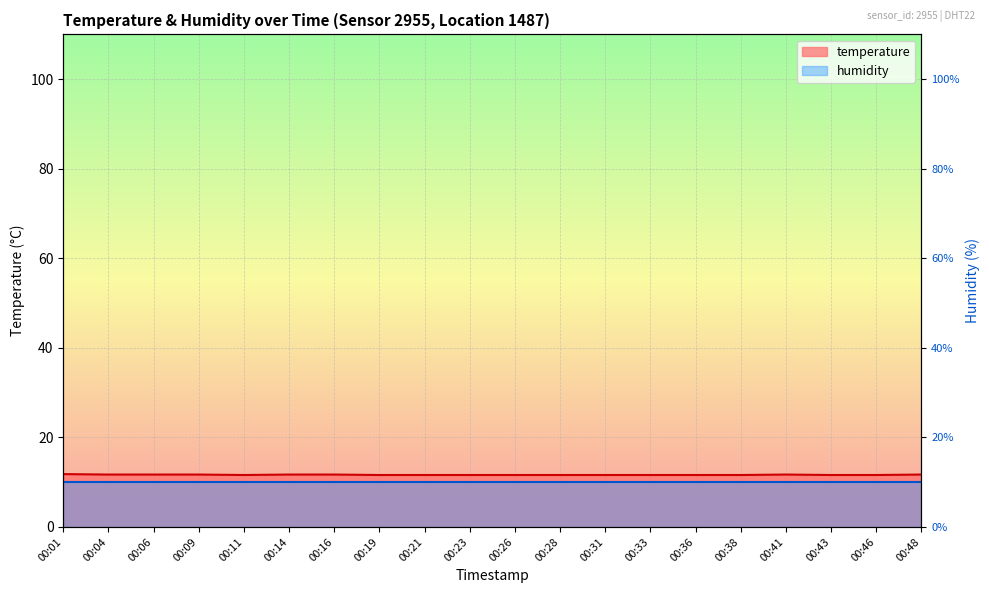

Where is the first local minimum?

00:11